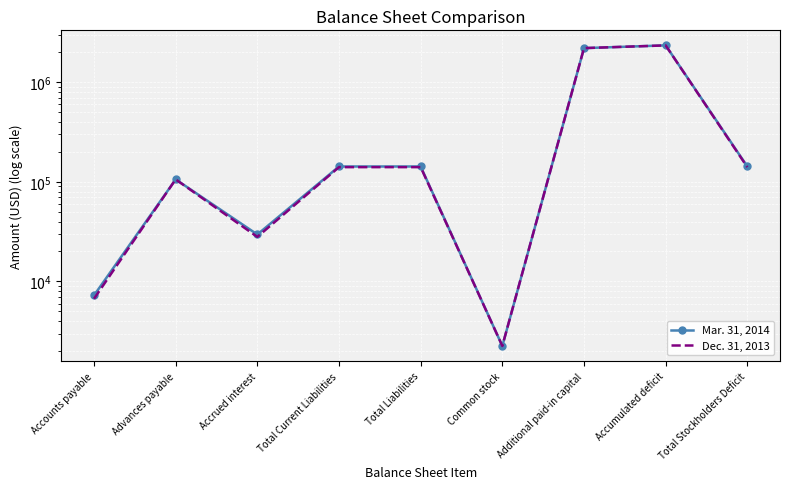

What is the total value across all series at Accounts payable?

13930